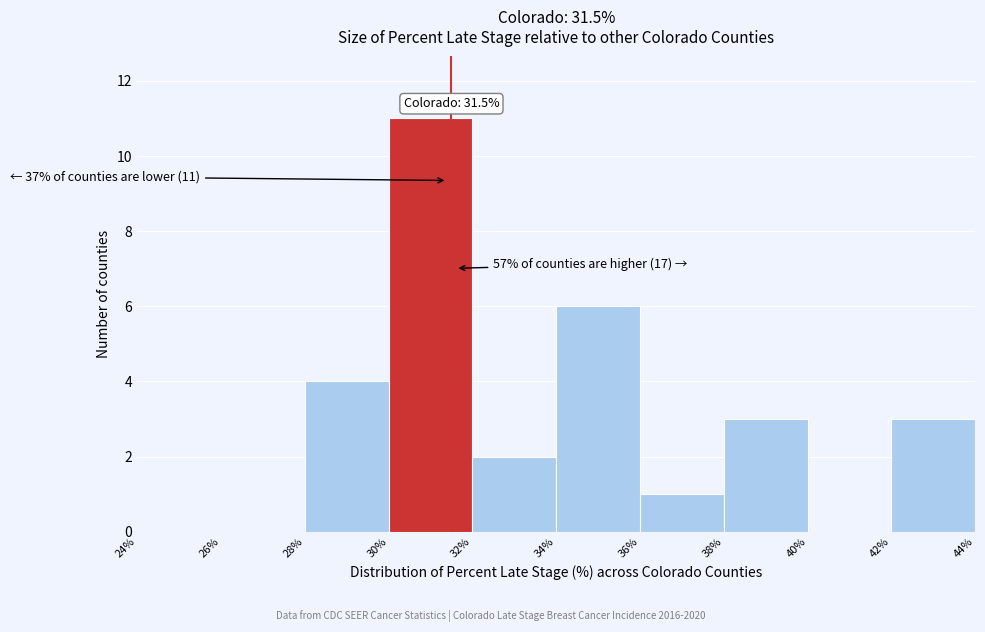

Over which range of the x-axis is the bar tallest?

30% to 32%